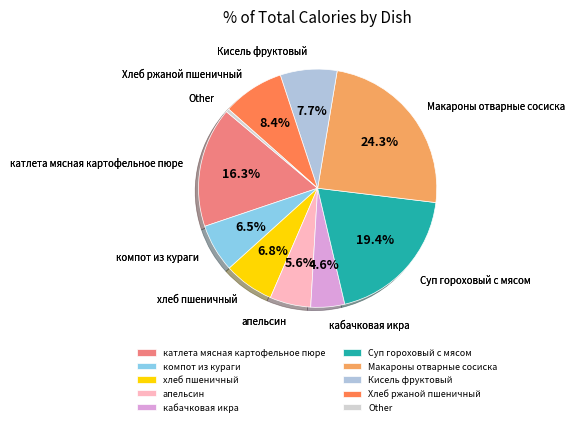

To the nearest percent, what is the difference between the Макароны отварные сосиска and катлета мясная картофельное пюре slice percentages?

8%